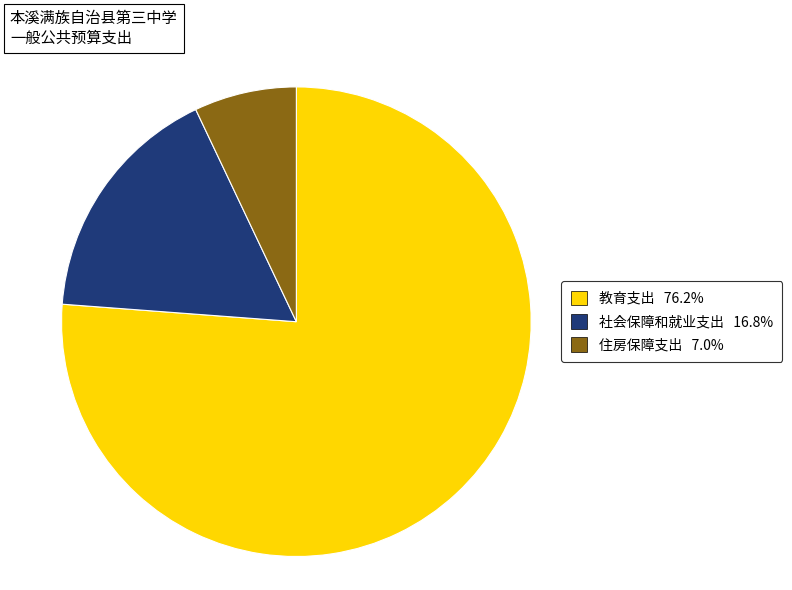

Which slice is the smallest?

住房保障支出